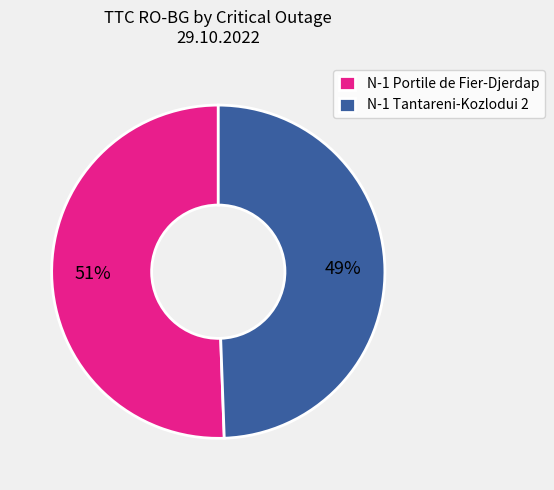

Count the number of slices in the pie.

2